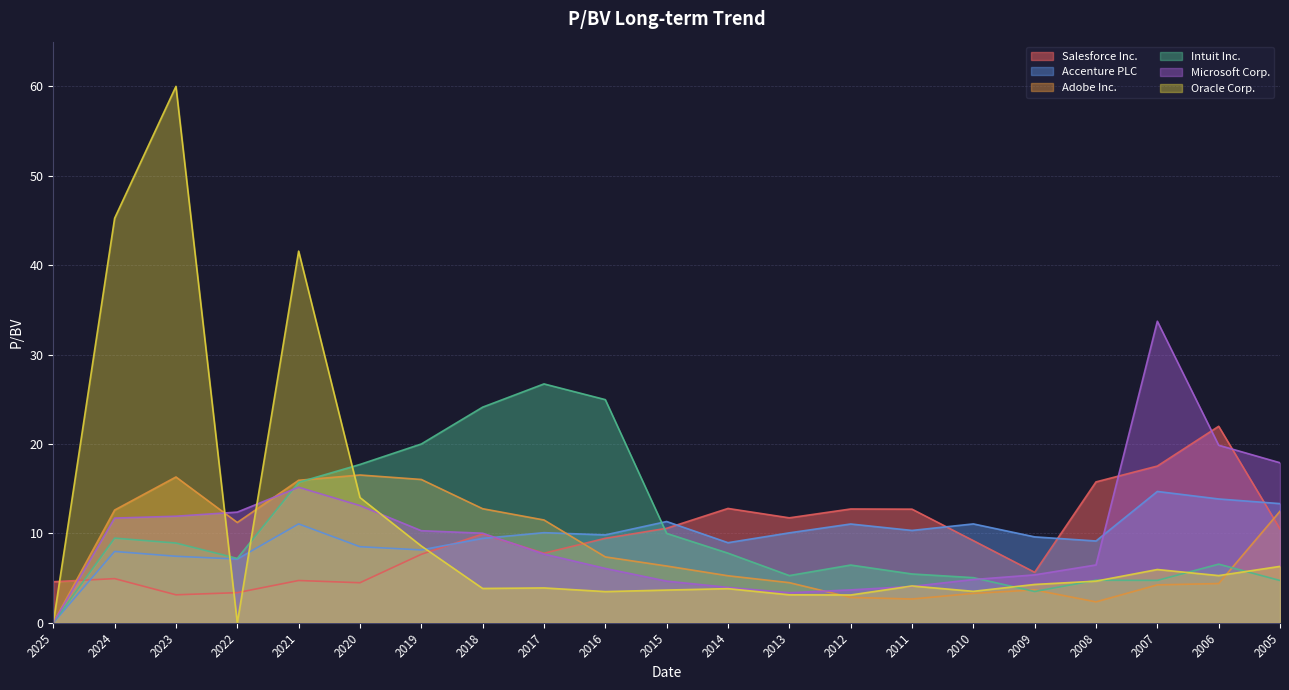

Which category has the highest value in the Adobe Inc. series?

2020